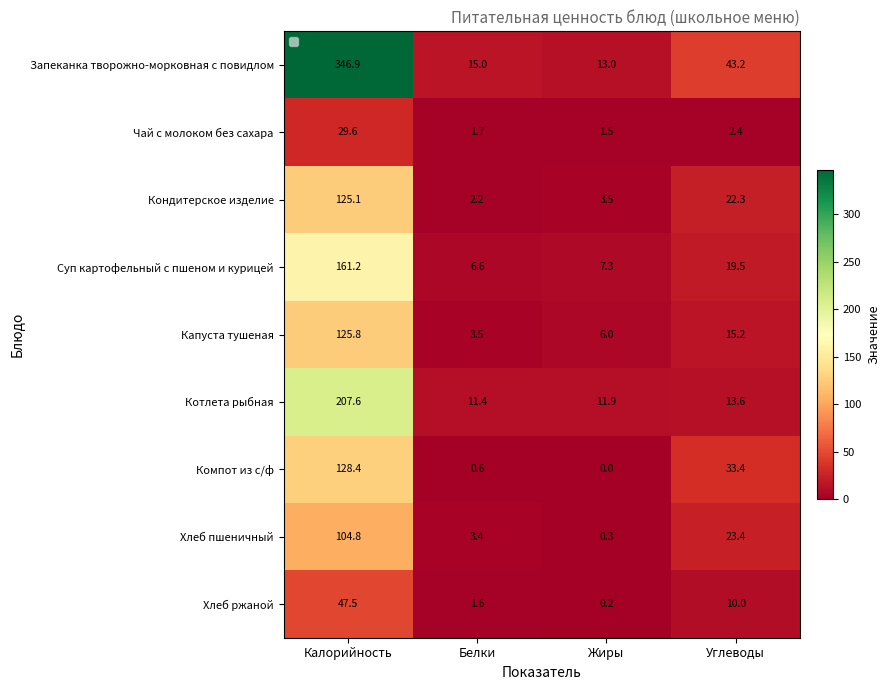

What is the difference between the Кондитерское изделие values at Углеводы and Калорийность?

102.8